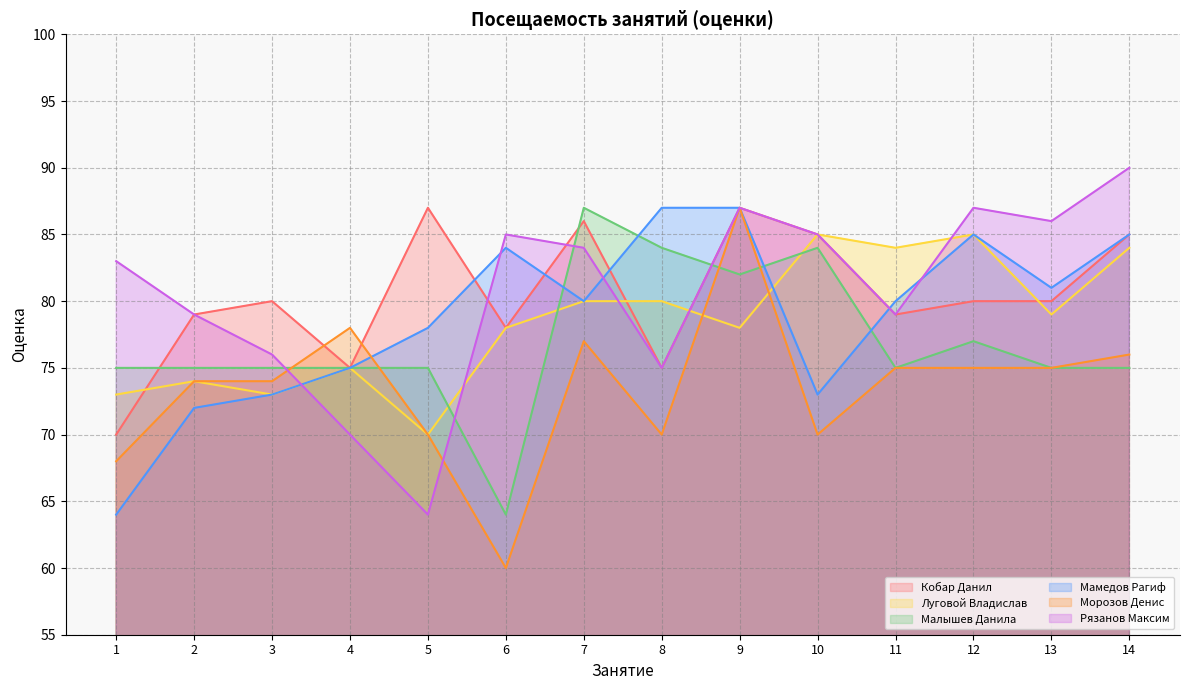

What is the smallest value displayed?

60